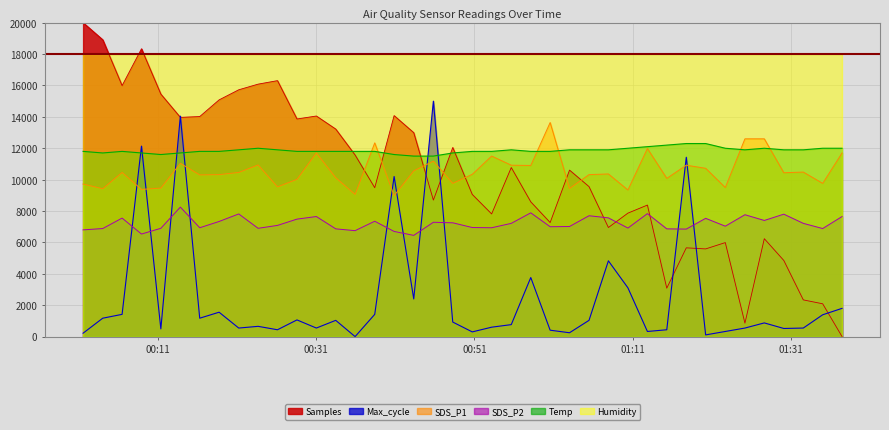

What is the difference between the maximum and minimum values in the SDS_P1 series?

4656.0